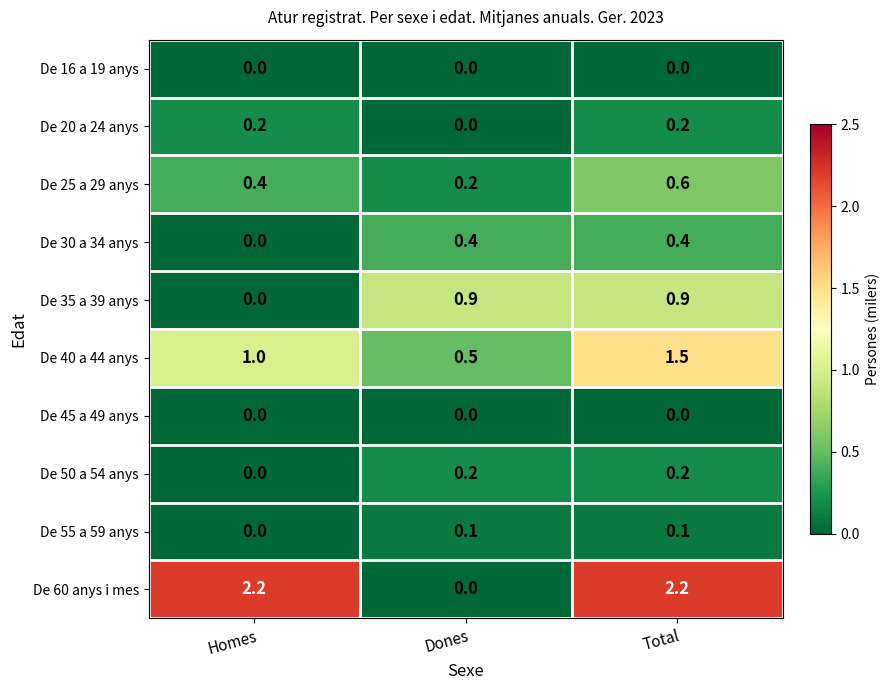

Reading left to right, transcribe all the data shown in this chart.

De 16 a 19 anys: Homes=0.0	Dones=0.0	Total=0.0
De 20 a 24 anys: Homes=0.2	Dones=0.0	Total=0.2
De 25 a 29 anys: Homes=0.4	Dones=0.2	Total=0.6
De 30 a 34 anys: Homes=0.0	Dones=0.4	Total=0.4
De 35 a 39 anys: Homes=0.0	Dones=0.9	Total=0.9
De 40 a 44 anys: Homes=1.0	Dones=0.5	Total=1.5
De 45 a 49 anys: Homes=0.0	Dones=0.0	Total=0.0
De 50 a 54 anys: Homes=0.0	Dones=0.2	Total=0.2
De 55 a 59 anys: Homes=0.0	Dones=0.1	Total=0.1
De 60 anys i mes: Homes=2.2	Dones=0.0	Total=2.2